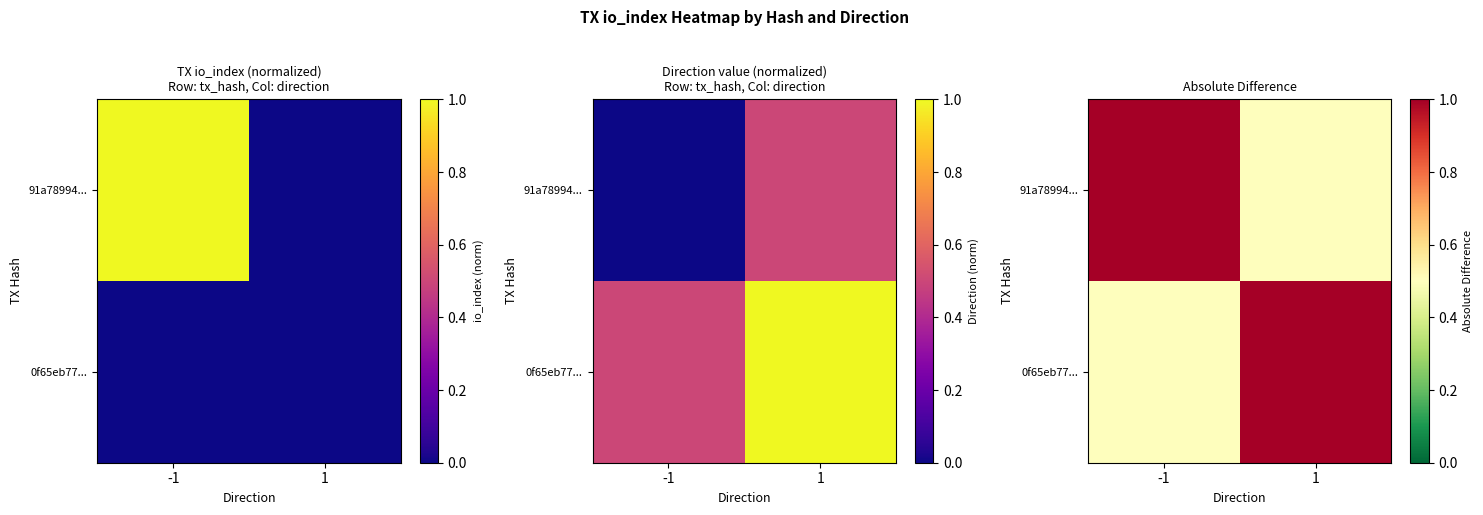

What is the highest value of the 91a78994... series?

1.0